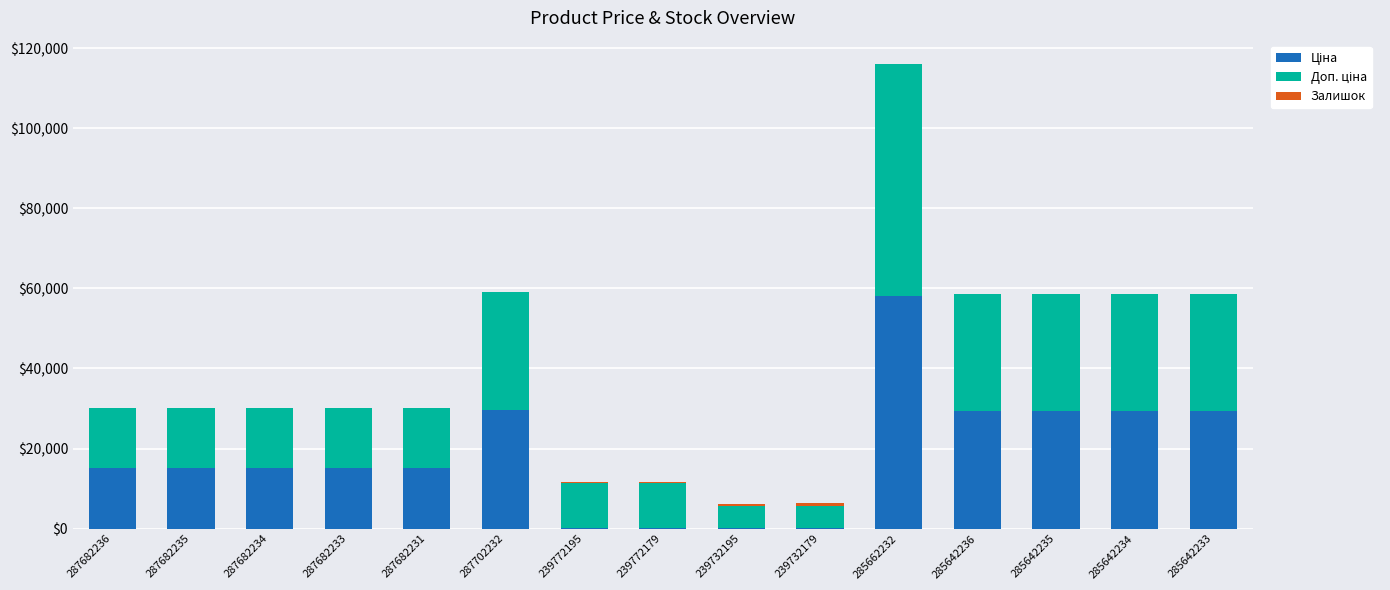

Does the chart contain stacked bars?

Yes